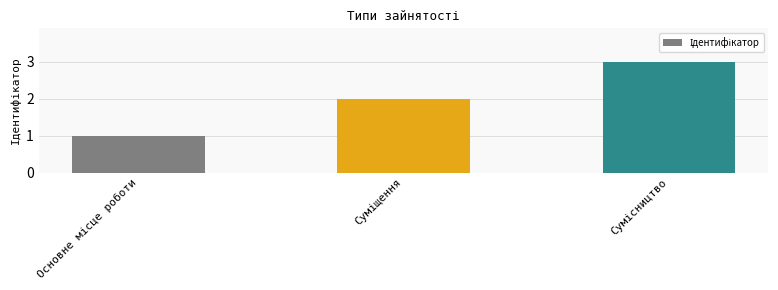

What is the sum of all values?

6